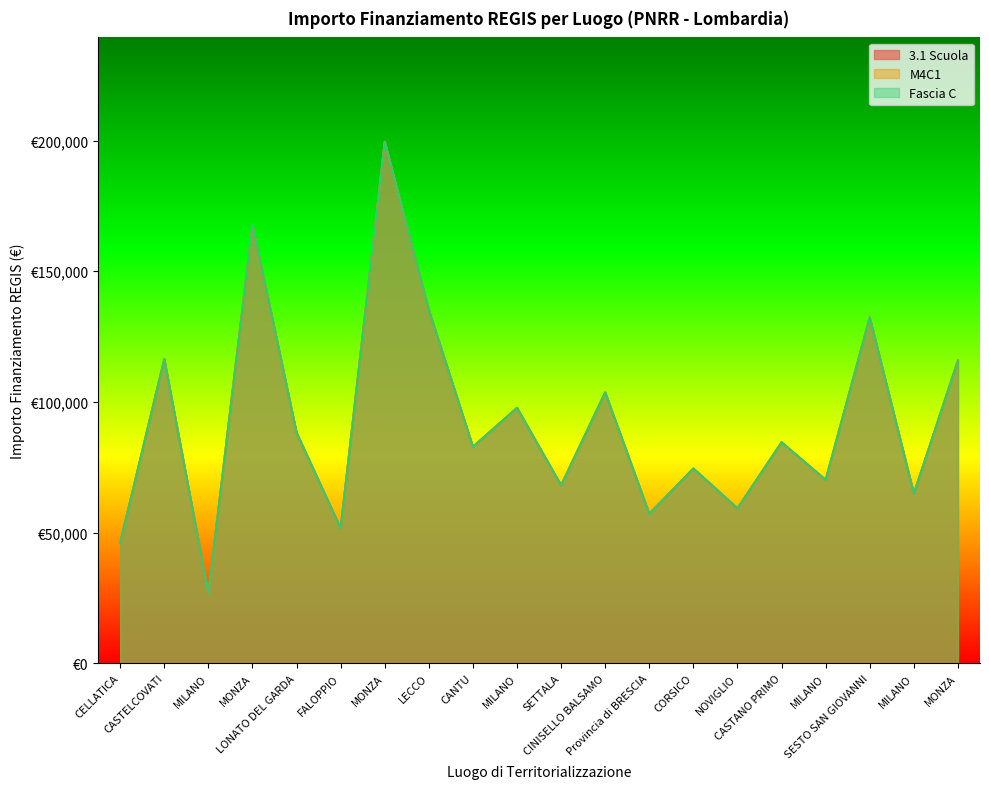

Count the number of data series in this chart.

3